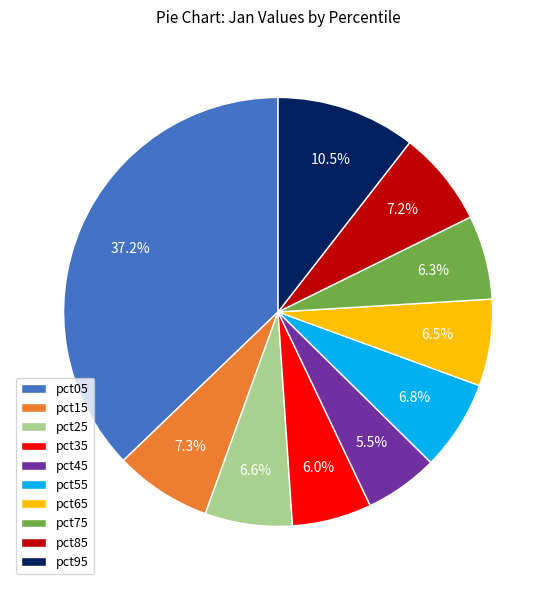

Is the sum of pct45 and pct05 greater than half?

No